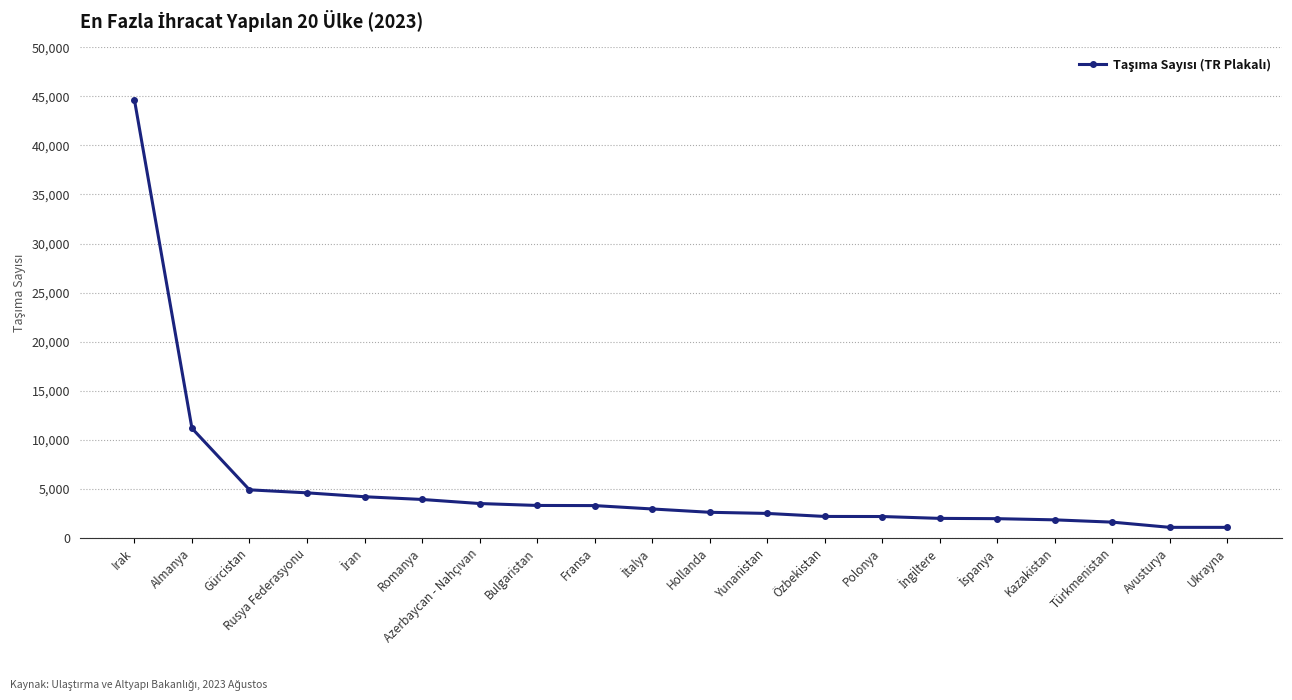

True or false: the data shows 3936 at Almanya.

False